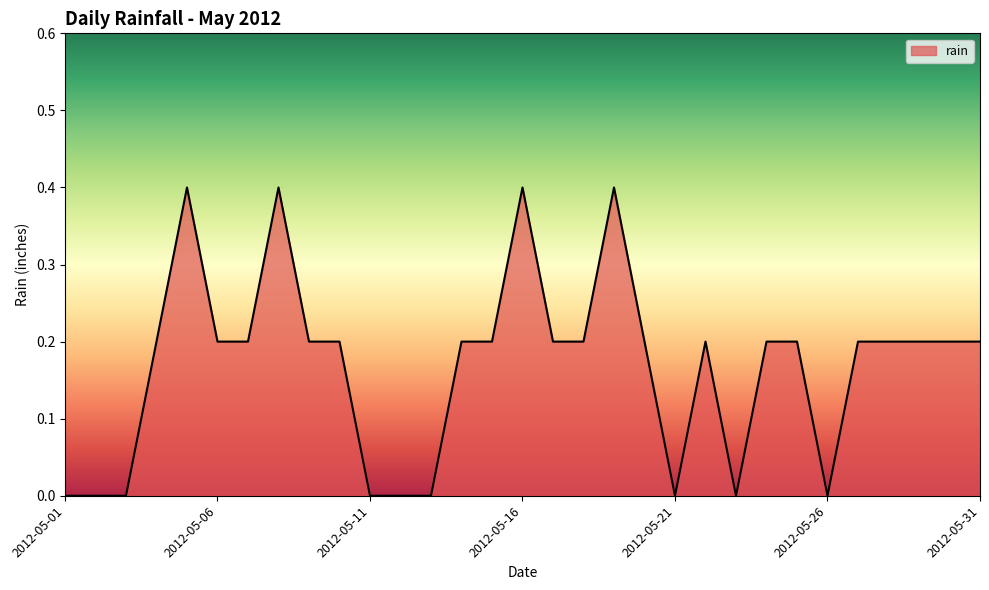

Reading left to right, what are all the values shown in this chart?

0.0	0.0	0.0	0.2	0.4	0.2	0.2	0.4	0.2	0.2	0.0	0.0	0.0	0.2	0.2	0.4	0.2	0.2	0.4	0.2	0.0	0.2	0.0	0.2	0.2	0.0	0.2	0.2	0.2	0.2	0.2